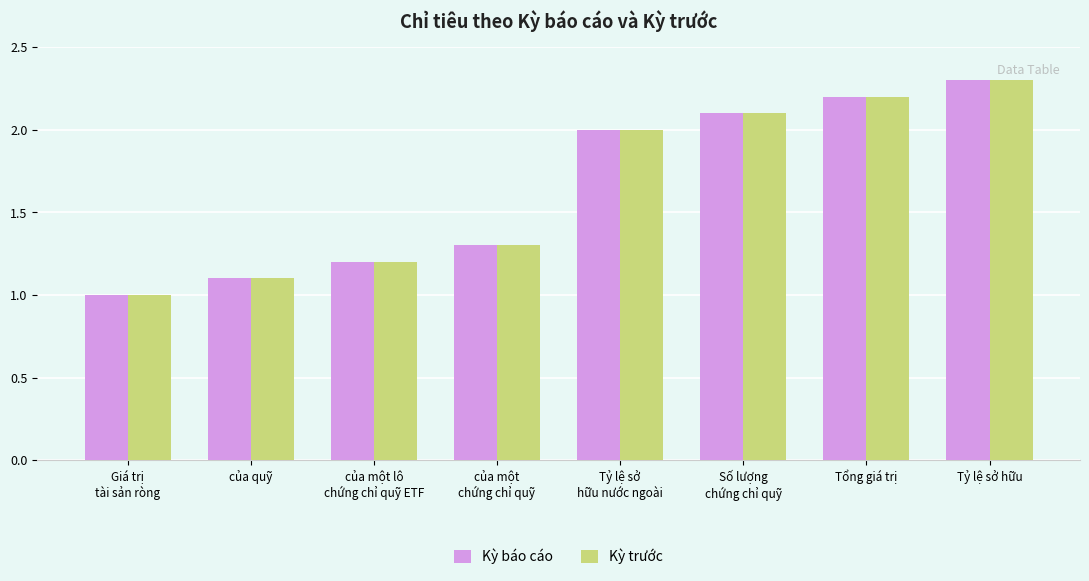

Reading left to right, transcribe all the data shown in this chart.

Kỳ báo cáo: Giá trị
tài sản ròng=1.0	của quỹ=1.1	của một lô
chứng chỉ quỹ ETF=1.2	của một
chứng chỉ quỹ=1.3	Tỷ lệ sở
hữu nước ngoài=2.0	Số lượng
chứng chỉ quỹ=2.1	Tổng giá trị=2.2	Tỷ lệ sở hữu=2.3
Kỳ trước: Giá trị
tài sản ròng=1.0	của quỹ=1.1	của một lô
chứng chỉ quỹ ETF=1.2	của một
chứng chỉ quỹ=1.3	Tỷ lệ sở
hữu nước ngoài=2.0	Số lượng
chứng chỉ quỹ=2.1	Tổng giá trị=2.2	Tỷ lệ sở hữu=2.3